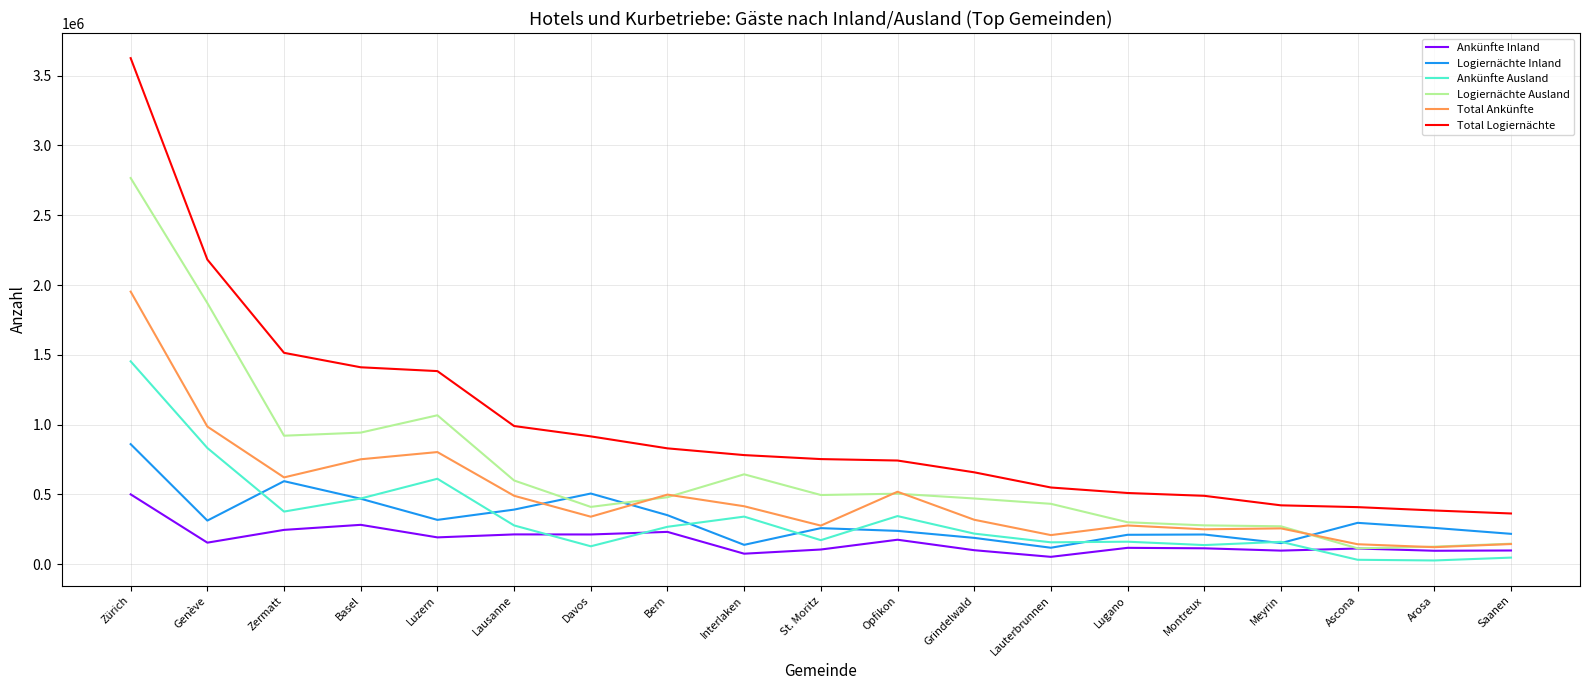

The Total Ankünfte series shows 249080 at Montreux. True or false?

True